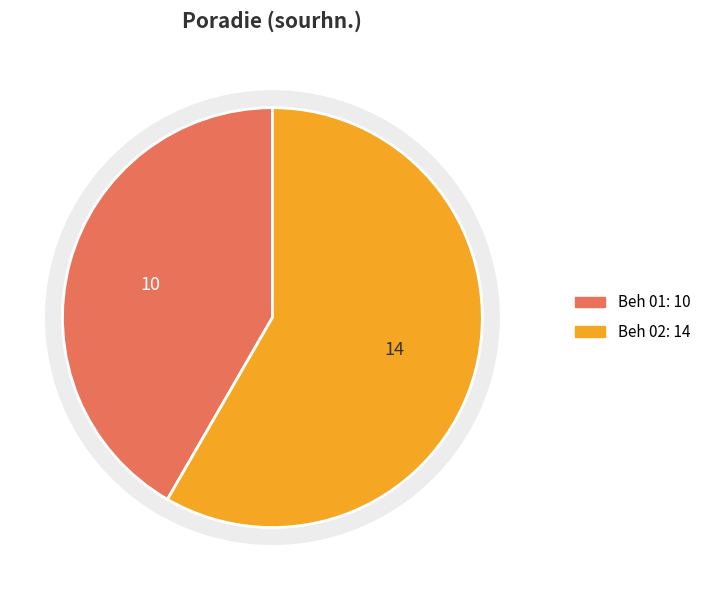

How many segments does this pie chart have?

2